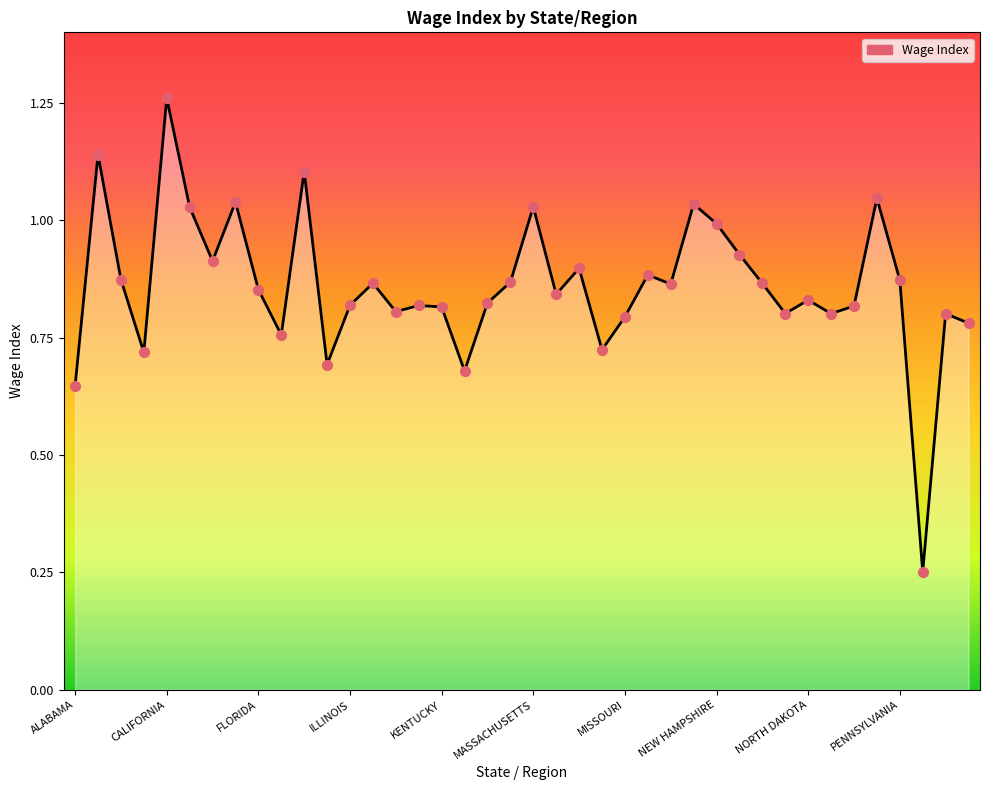

How many lines are shown in the chart?

1